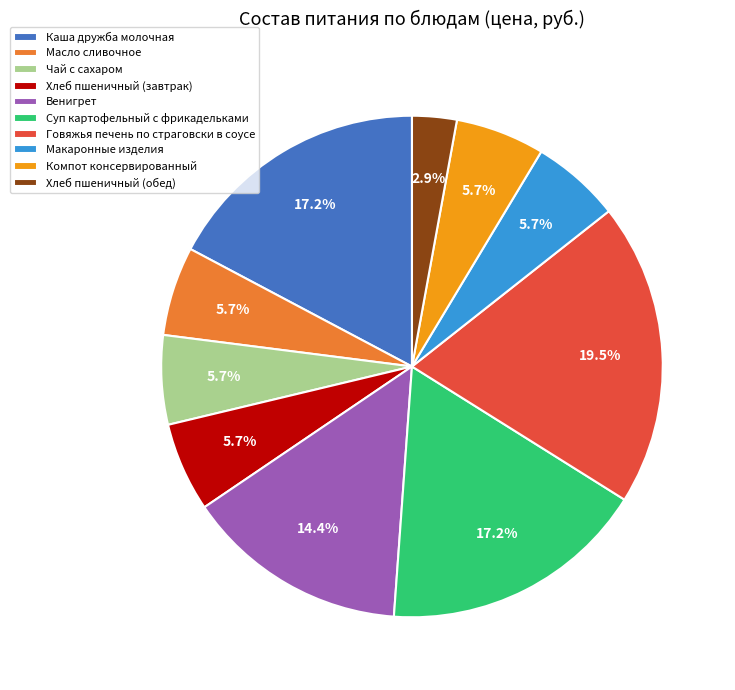

How many segments does this pie chart have?

10